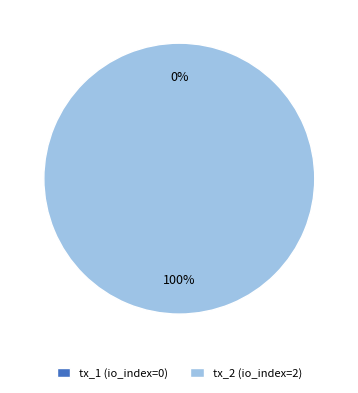

True or false: tx_1 (io_index=0) accounts for 1% of the total.

False